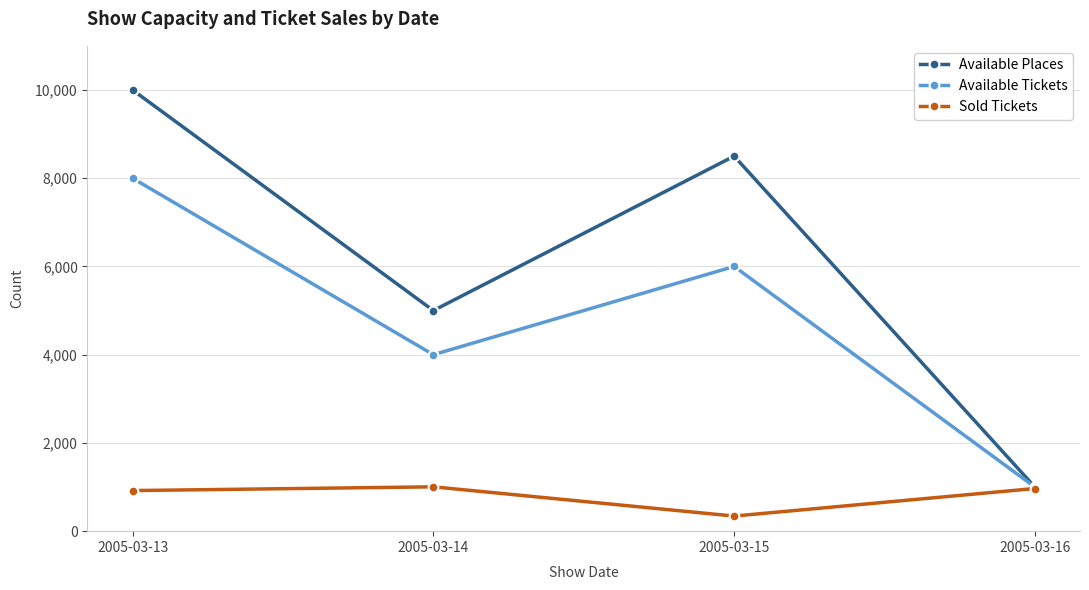

Is it true that Available Places equals 14658 at 2005-03-13?

False